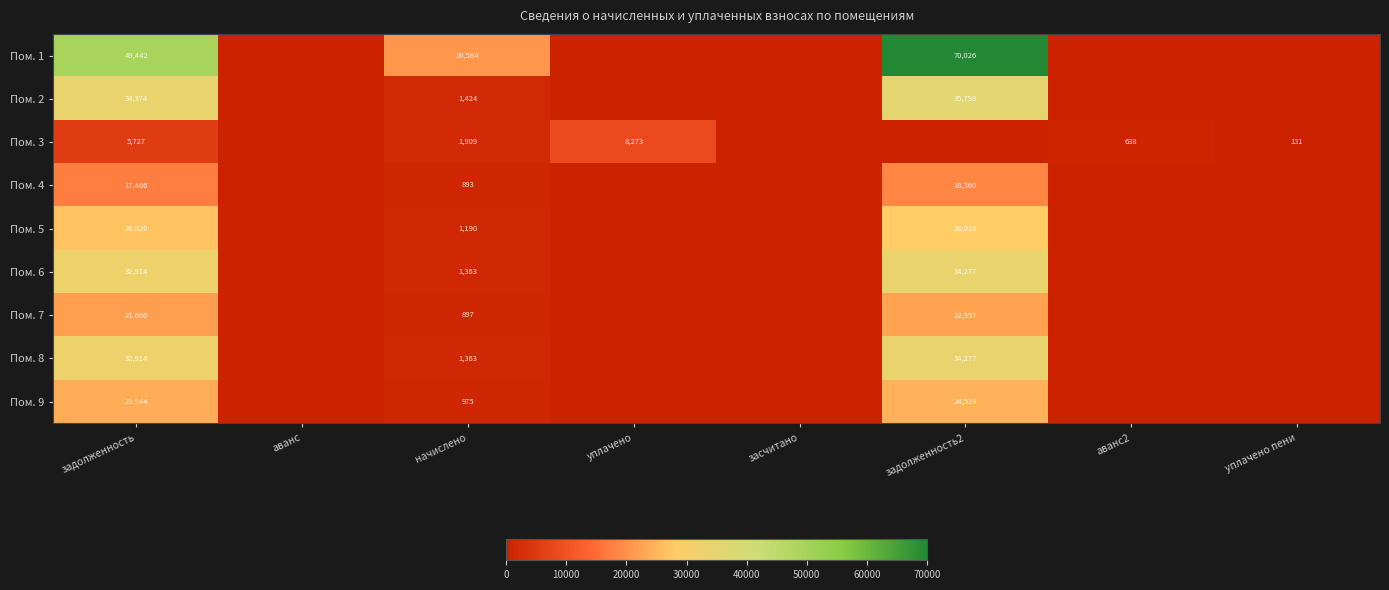

The value of Пом. 2 at начислено is 1988. True or false?

False